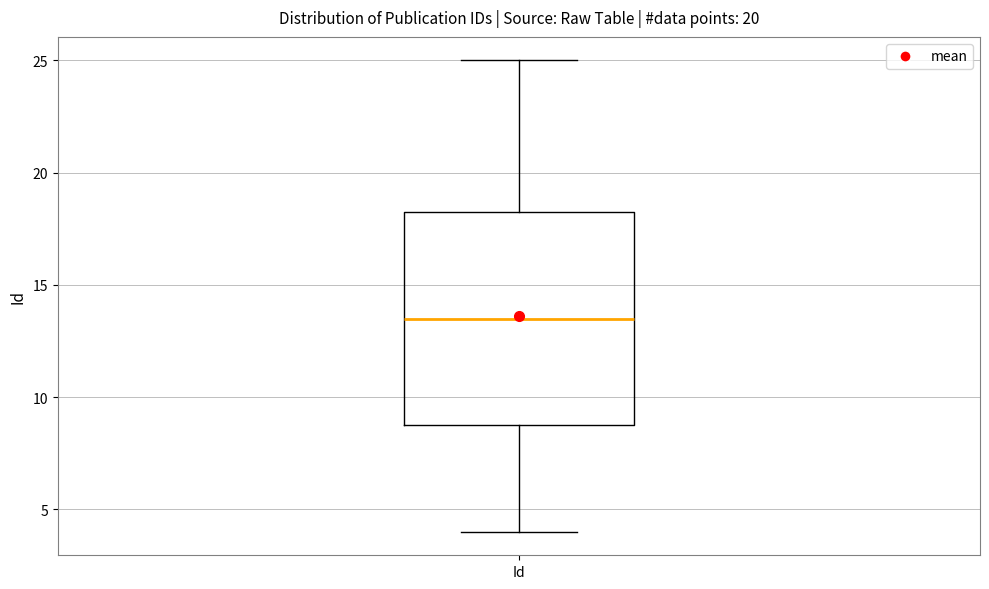

Where is the lower edge of the box for Id on the y-axis? The values are not printed on the chart, so give them approximately, as read against the axis.

9.0